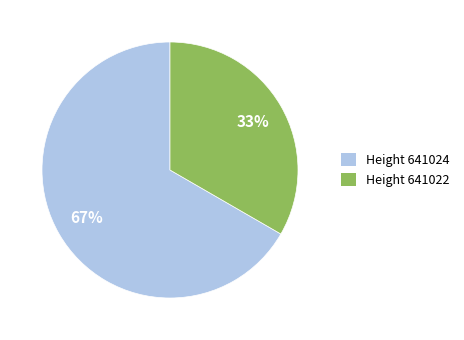

Is there any slice that represents more than half of the pie?

Yes